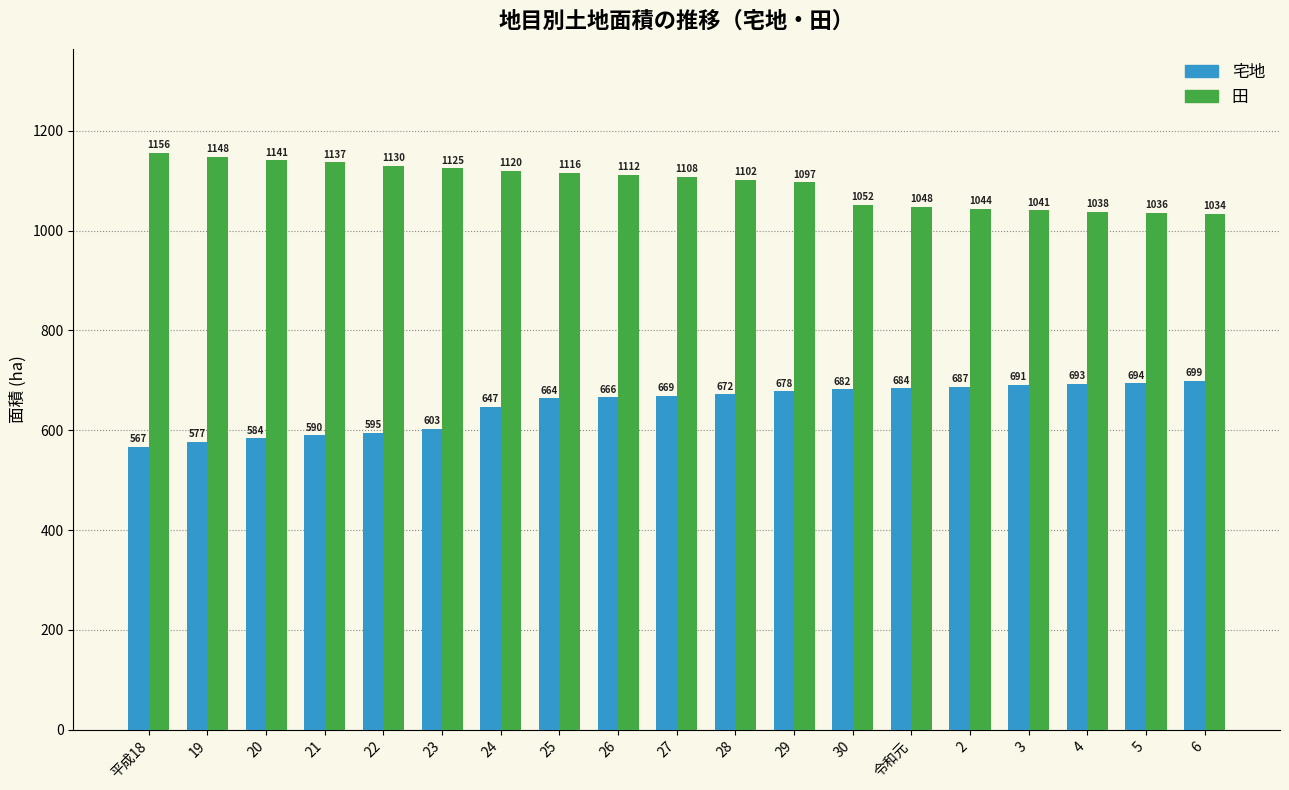

Reading left to right, list all the values displayed in this chart.

宅地: 567	577	584	590	595	603	647	664	666	669	672	678	682	684	687	691	693	694	699
田: 1156	1148	1141	1137	1130	1125	1120	1116	1112	1108	1102	1097	1052	1048	1044	1041	1038	1036	1034